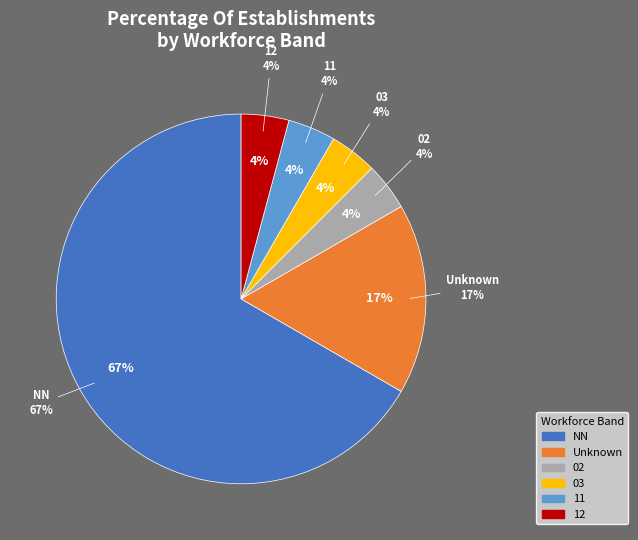

Does NN account for over 50% of the chart?

Yes